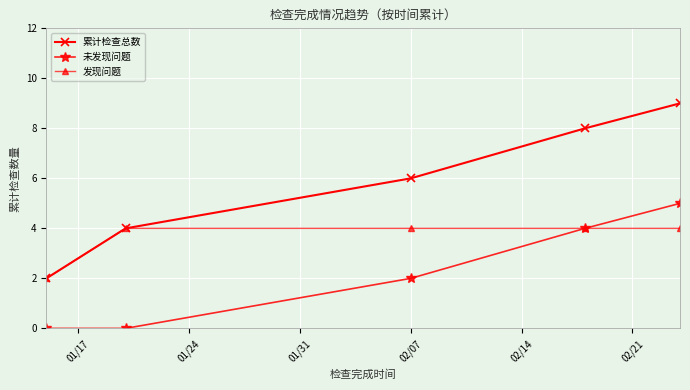

True or false: 未发现问题 and 累计检查总数 intersect in this chart.

False